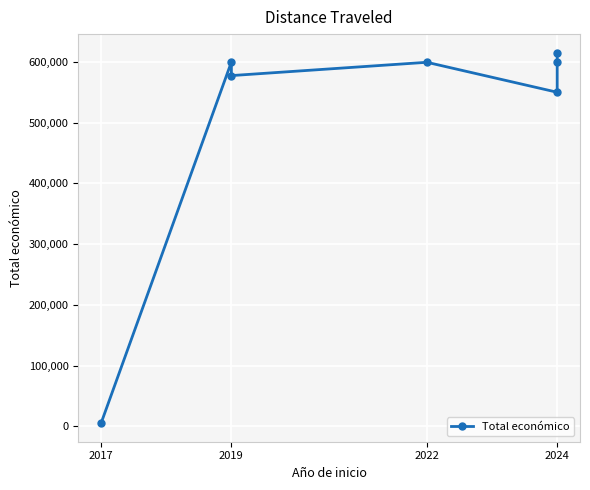

How many lines are shown in the chart?

1